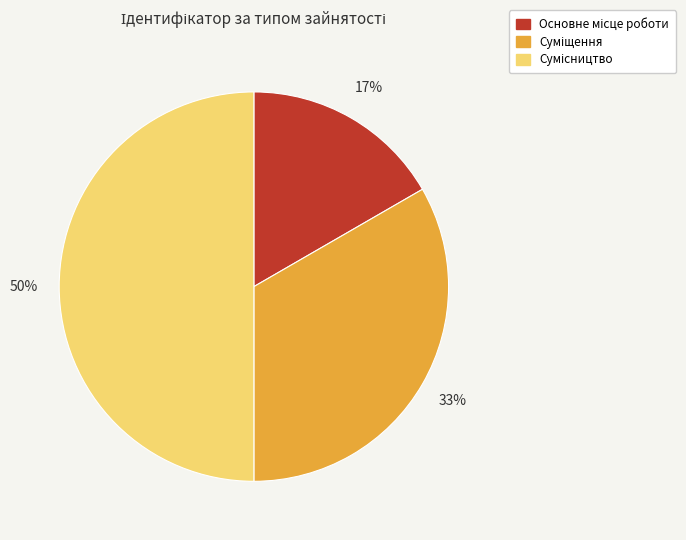

To the nearest percent, what is the average slice percentage?

33%